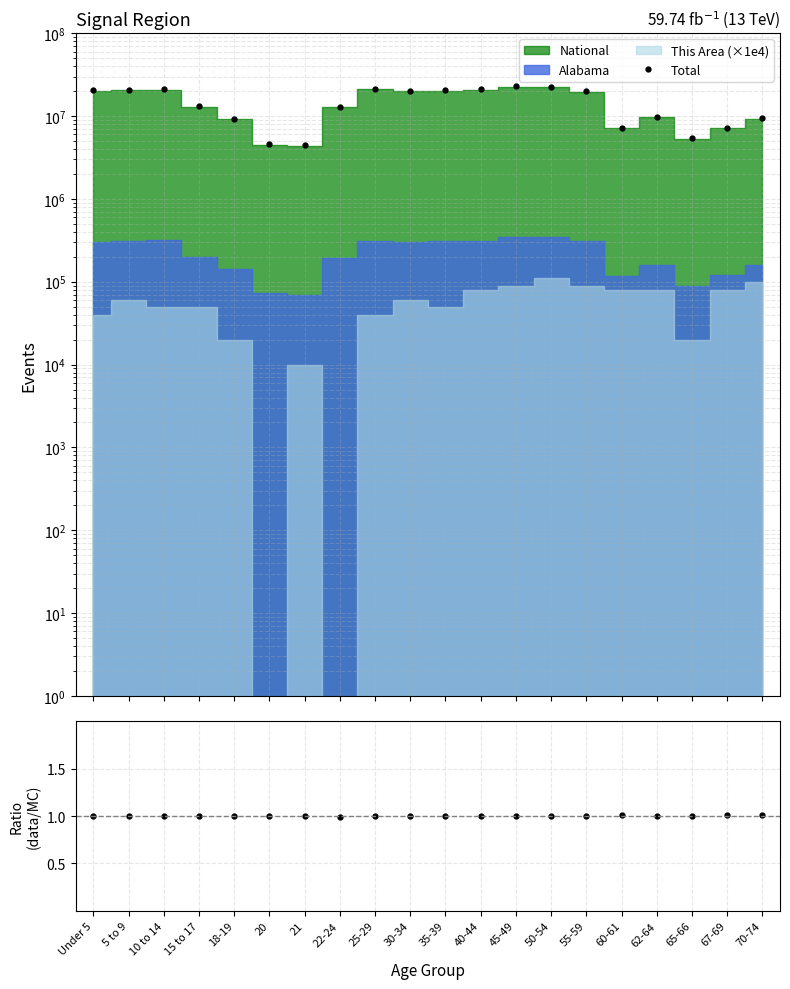

Count the number of categories in the chart.

20